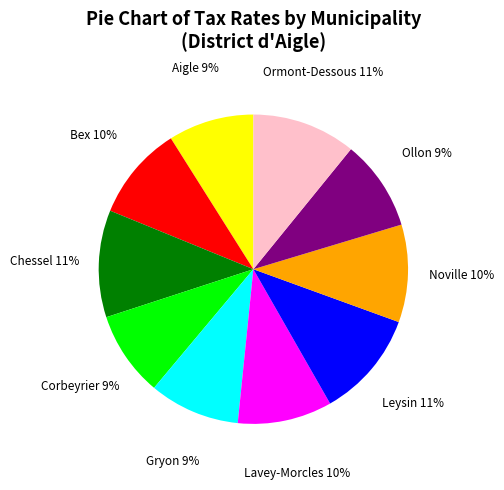

Is there a majority slice in this chart?

No